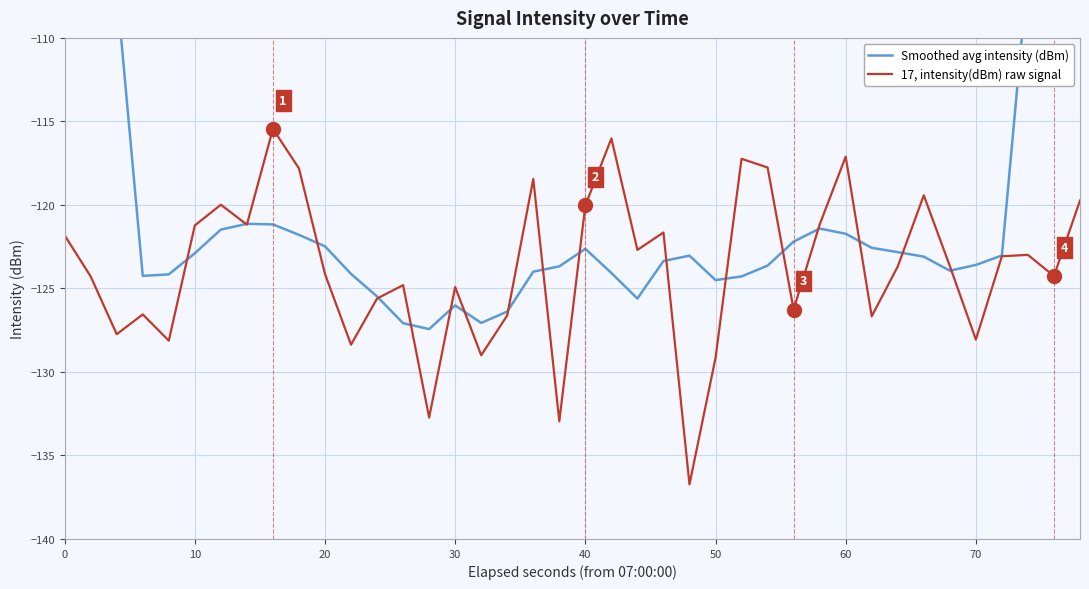

What is the value of the 17, intensity(dBm) raw signal point at the 1st from the left?

-121.8